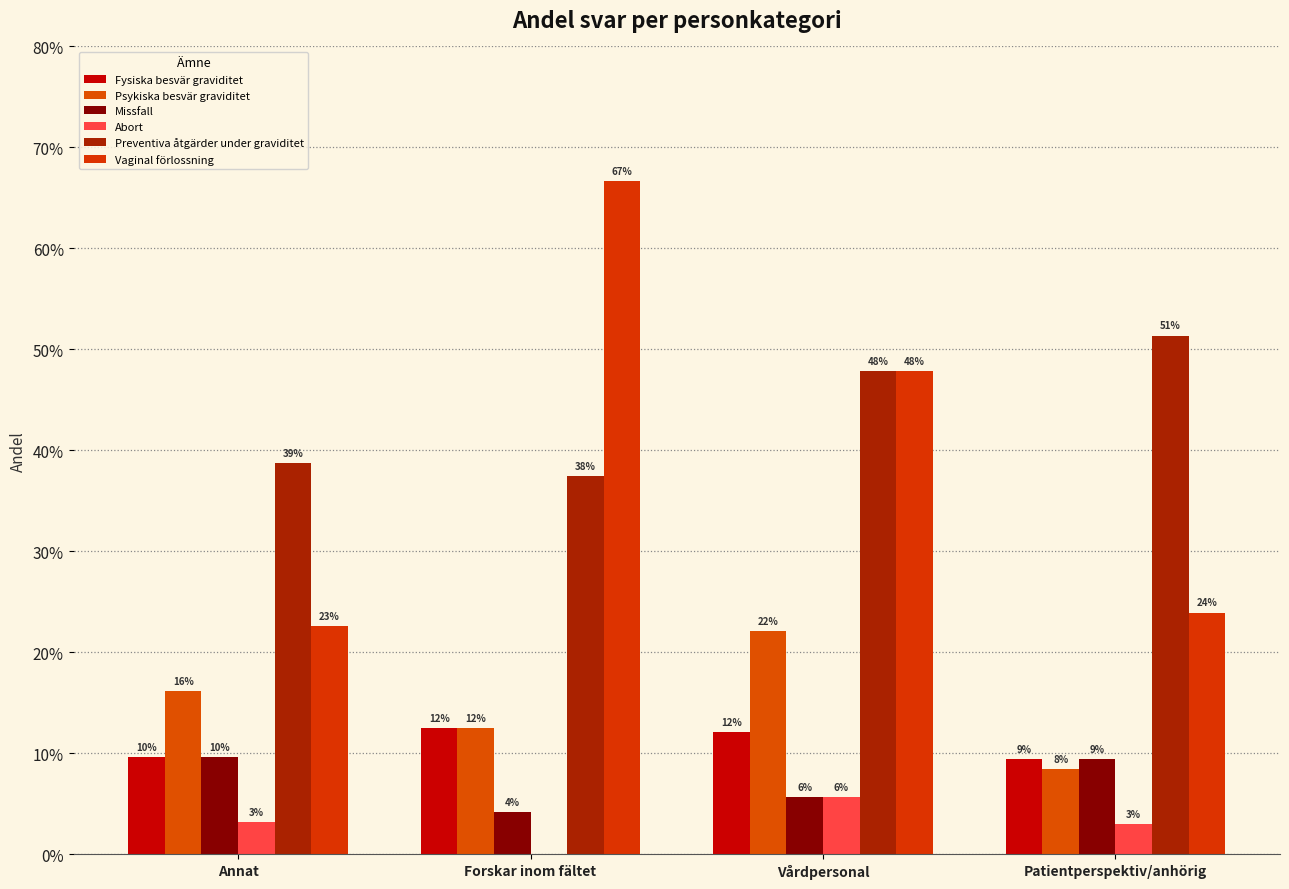

Are the bars grouped side by side (vs. stacked)?

Yes